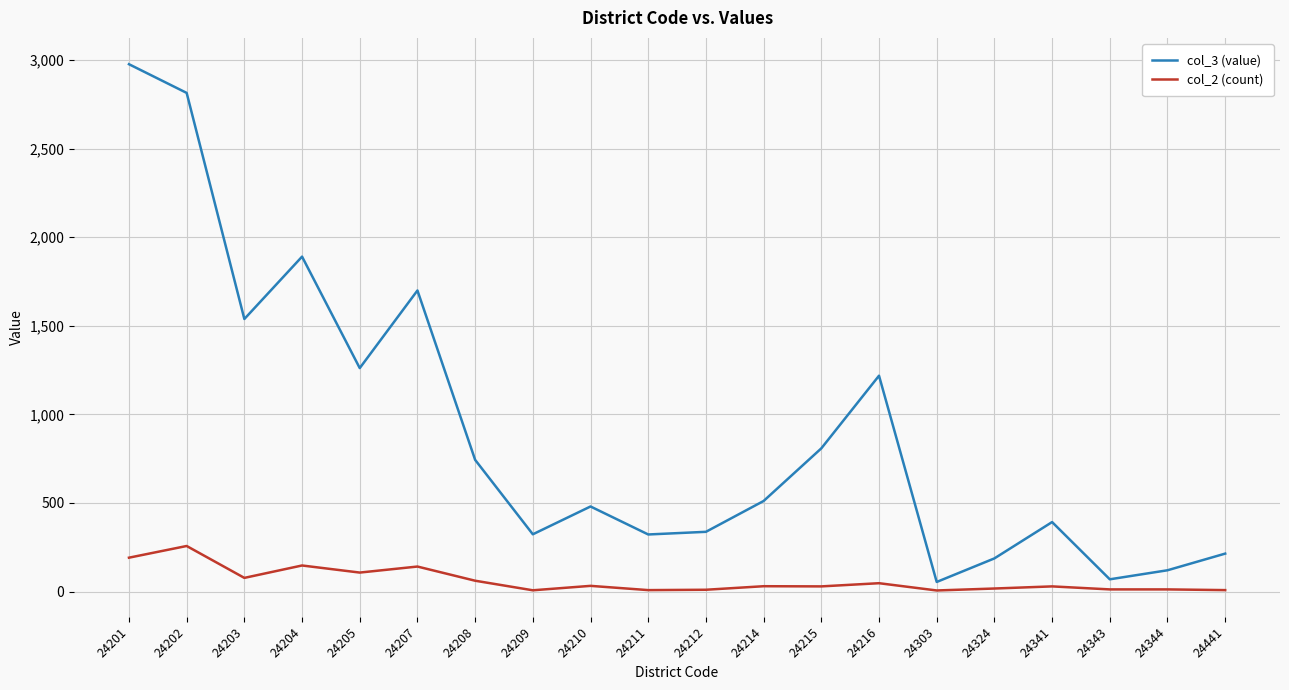

What is the total value across all series at 24214?

541